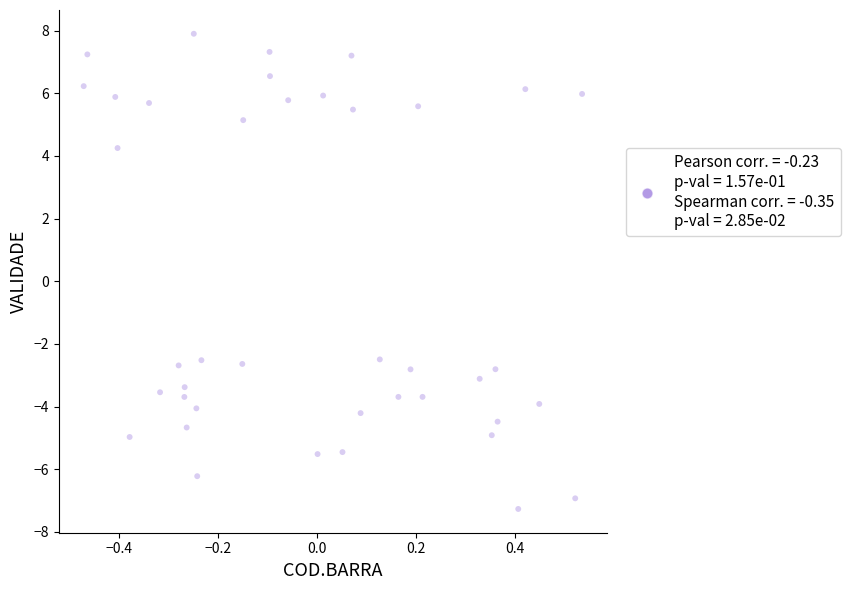

What is the range of Y values (max minus min)?

15.2